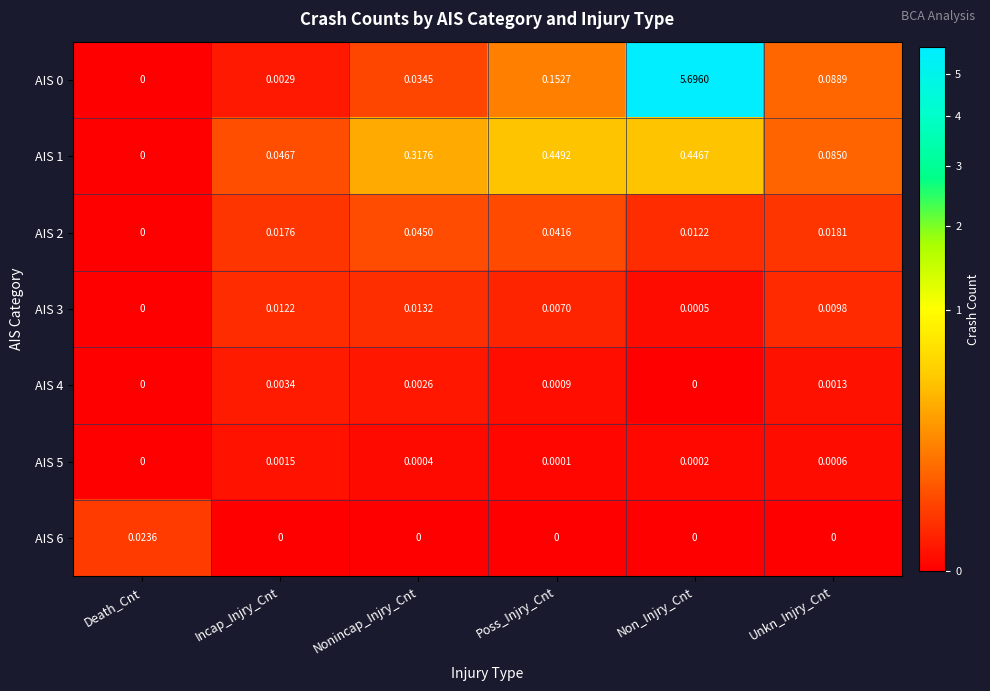

Where is AIS 2 nearest to the value 0?

Death_Cnt